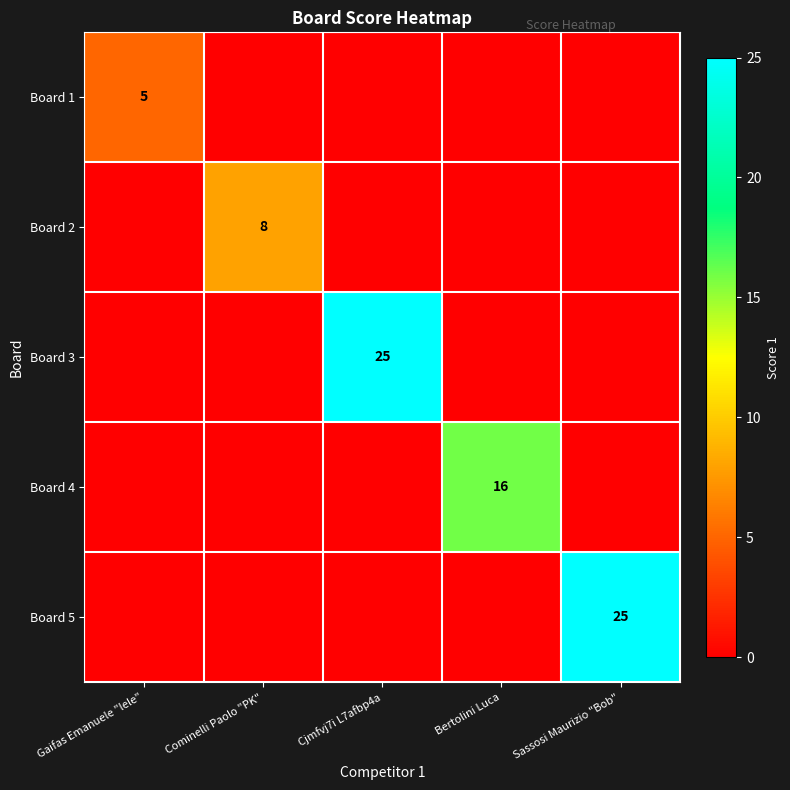

What is the difference between the highest and lowest values at Gaifas Emanuele "lele"?

5